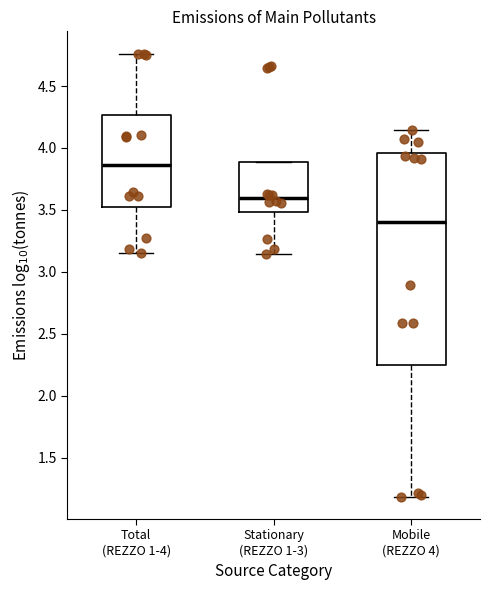

Reading left to right, transcribe this box plot: for each box, give where its median line is, the range the box spans, and where its two whiskers end, as read against the y-axis. The values are not printed on the chart, so give them approximately, as read against the axis.

Total (REZZO 1-4): median 3.85, box 3.55 to 4.25, whiskers 3.15 to 4.75
Stationary (REZZO 1-3): median 3.60, box 3.50 to 3.90, whiskers 3.15 to 3.90
Mobile (REZZO 4): median 3.40, box 2.25 to 3.95, whiskers 1.20 to 4.15